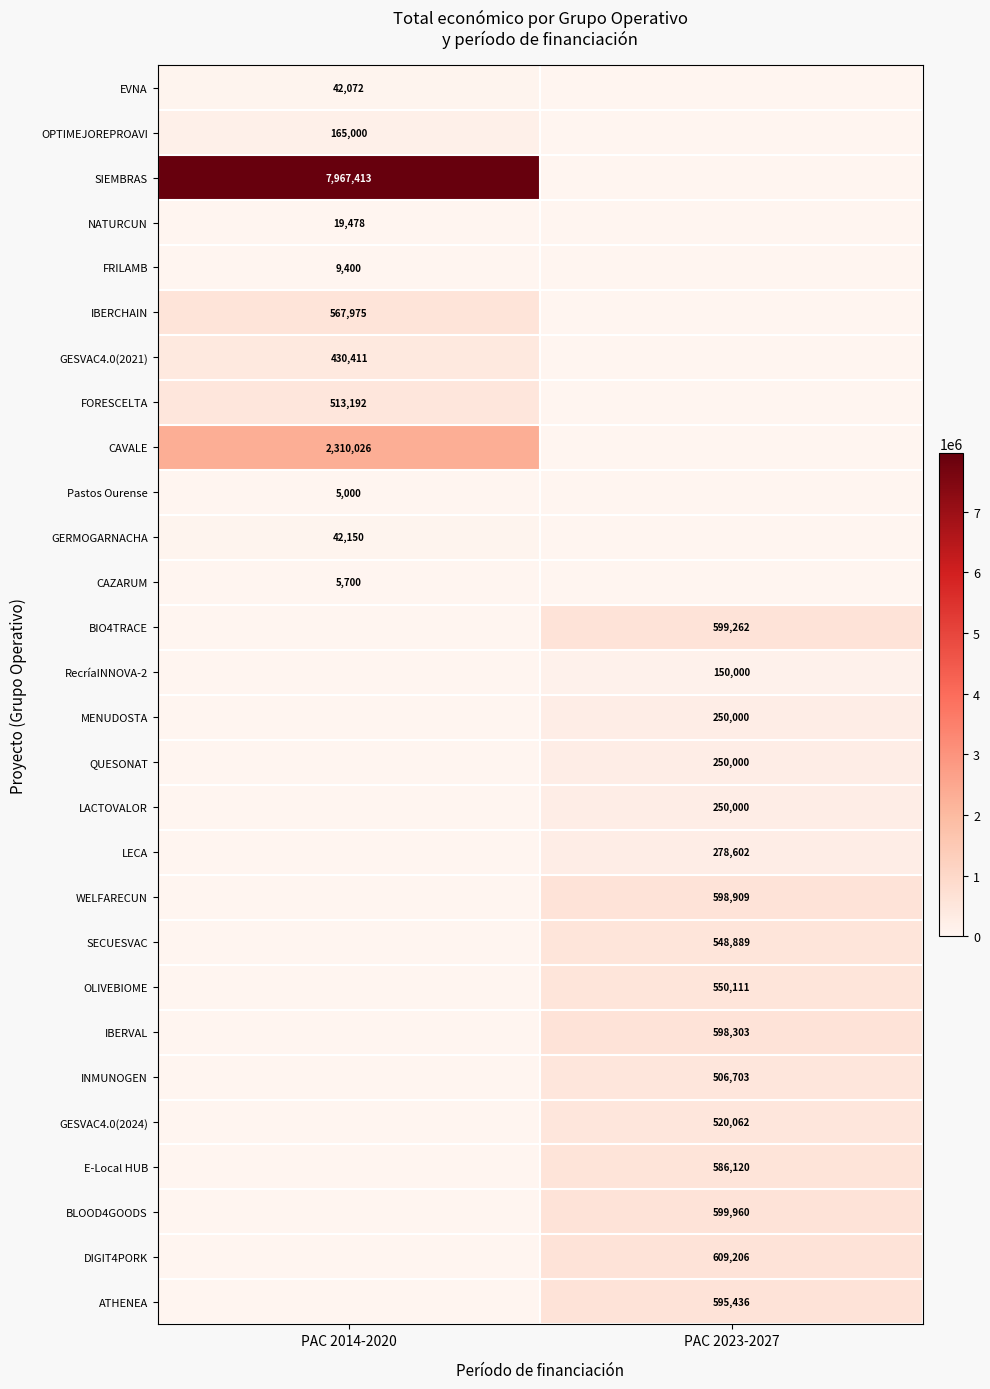

The value of GESVAC4.0(2024) at PAC 2023-2027 is 520062. True or false?

True